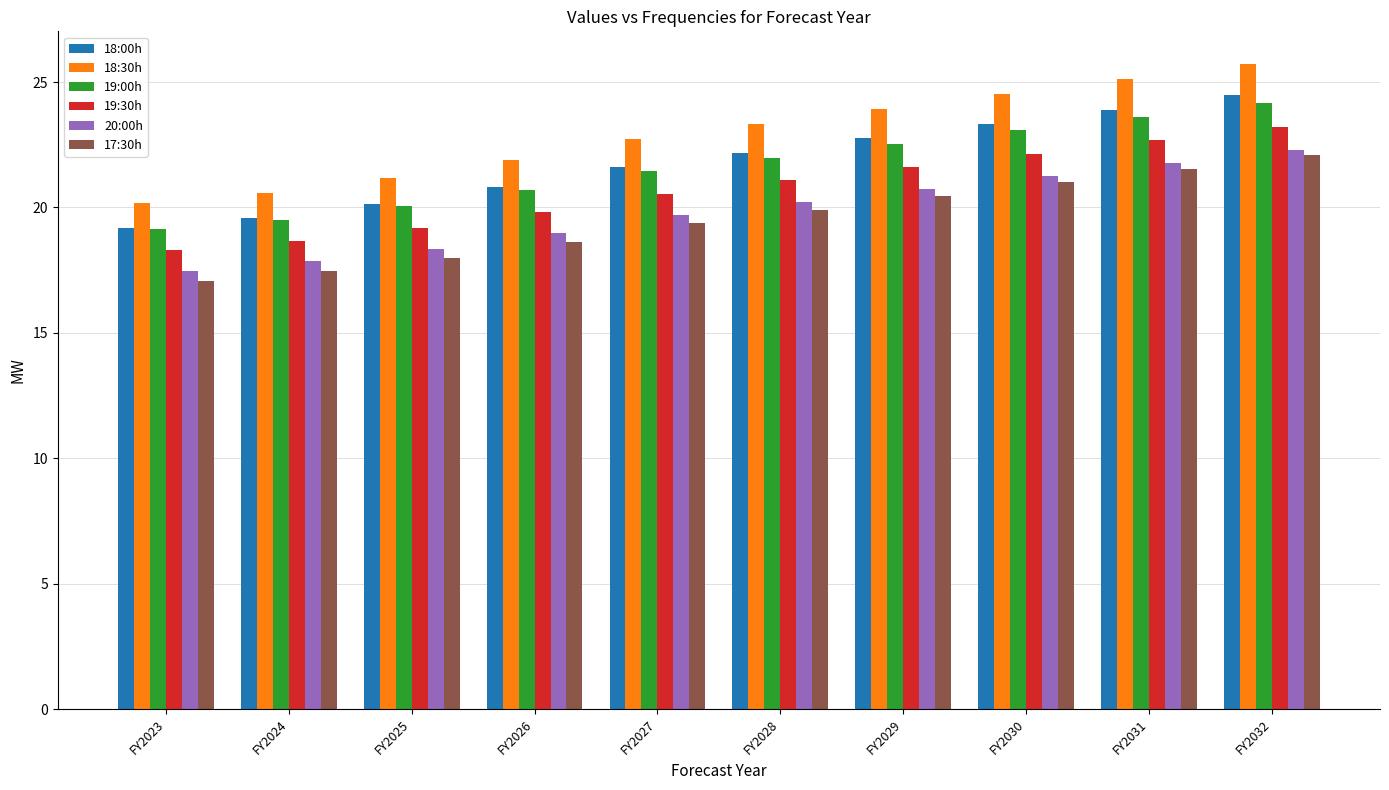

Reading right to left, transcribe all the data shown in this chart.

18:00h: FY2032=24.5	FY2031=23.9	FY2030=23.3	FY2029=22.8	FY2028=22.2	FY2027=21.6	FY2026=20.8	FY2025=20.1	FY2024=19.6	FY2023=19.2
18:30h: FY2032=25.7	FY2031=25.1	FY2030=24.5	FY2029=23.9	FY2028=23.3	FY2027=22.7	FY2026=21.9	FY2025=21.2	FY2024=20.6	FY2023=20.2
19:00h: FY2032=24.2	FY2031=23.6	FY2030=23.1	FY2029=22.5	FY2028=22.0	FY2027=21.4	FY2026=20.7	FY2025=20.0	FY2024=19.5	FY2023=19.1
19:30h: FY2032=23.2	FY2031=22.7	FY2030=22.1	FY2029=21.6	FY2028=21.1	FY2027=20.6	FY2026=19.8	FY2025=19.2	FY2024=18.7	FY2023=18.3
20:00h: FY2032=22.3	FY2031=21.8	FY2030=21.3	FY2029=20.7	FY2028=20.2	FY2027=19.7	FY2026=19.0	FY2025=18.4	FY2024=17.9	FY2023=17.5
17:30h: FY2032=22.1	FY2031=21.5	FY2030=21.0	FY2029=20.5	FY2028=19.9	FY2027=19.4	FY2026=18.6	FY2025=18.0	FY2024=17.4	FY2023=17.1